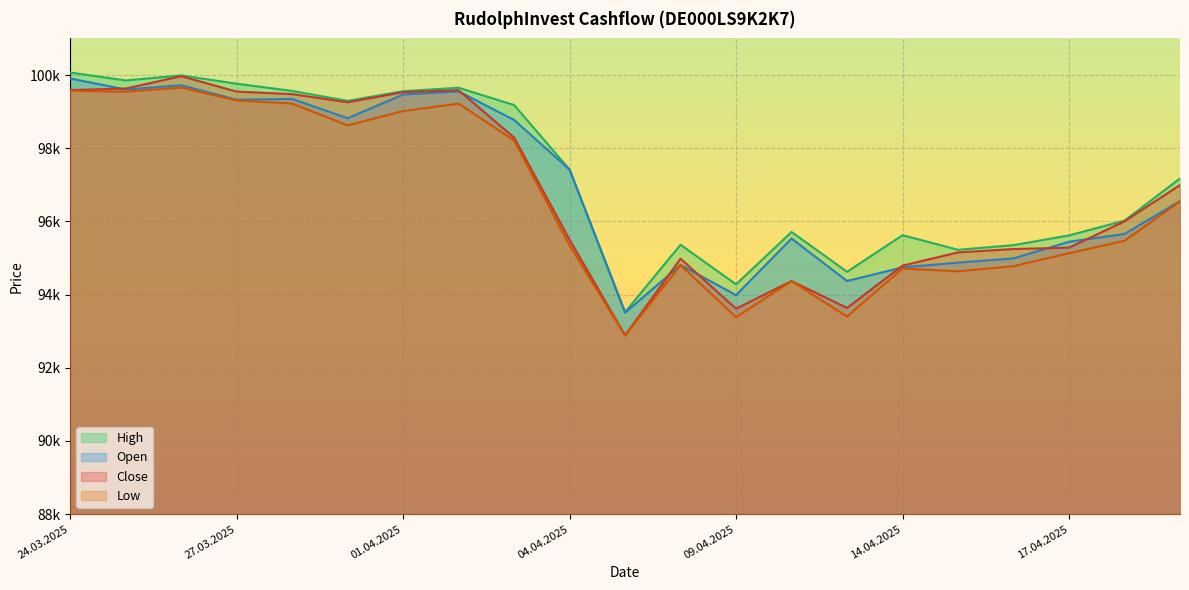

Which category has the lowest value in the High series?

07.04.2025